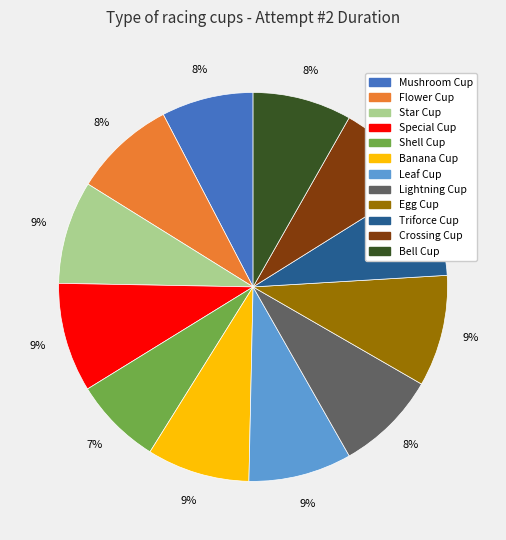

Which has a higher value, Shell Cup or Crossing Cup?

Crossing Cup